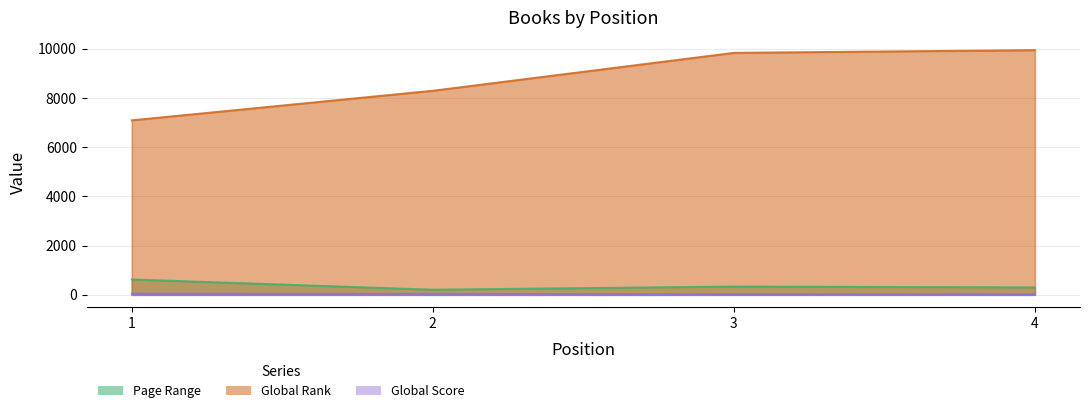

Which series has the widest spread of values?

Global Rank